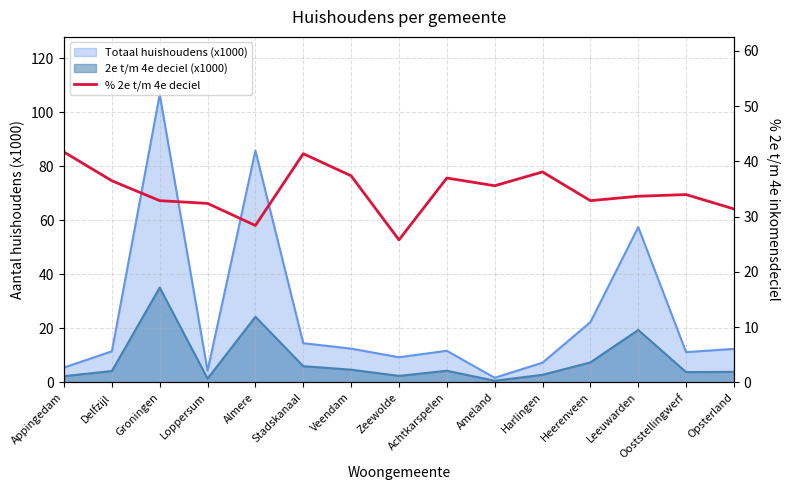

How many lines are shown in the chart?

1